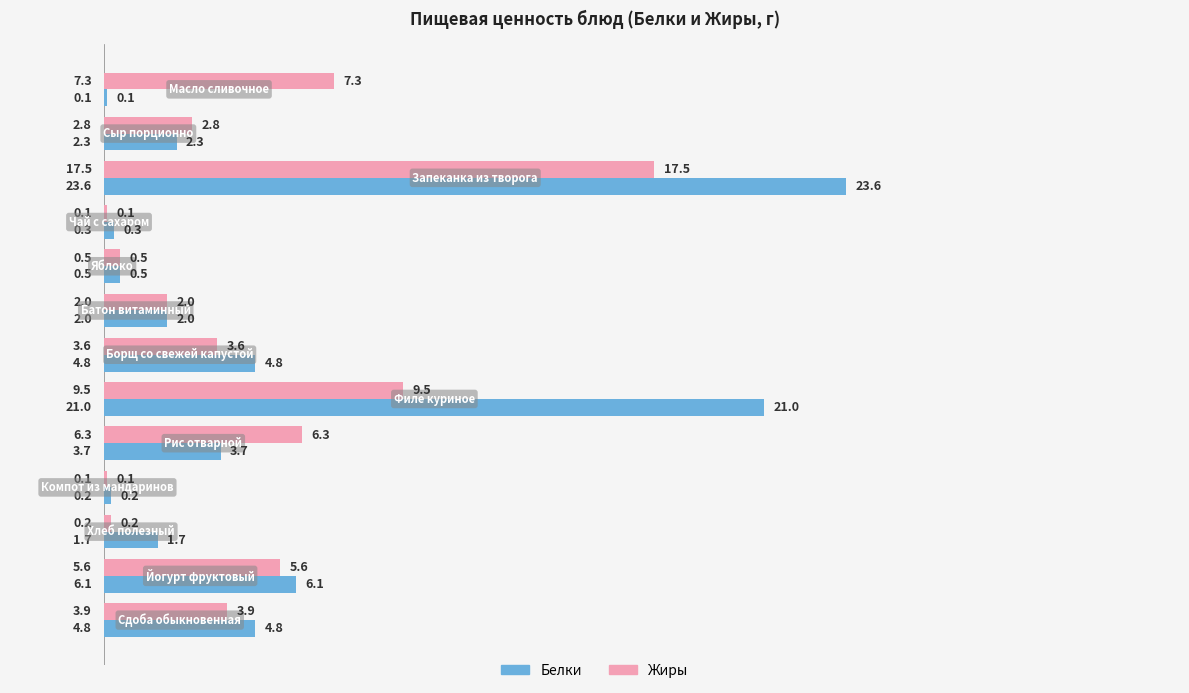

What is the highest value of the Жиры series?

17.5